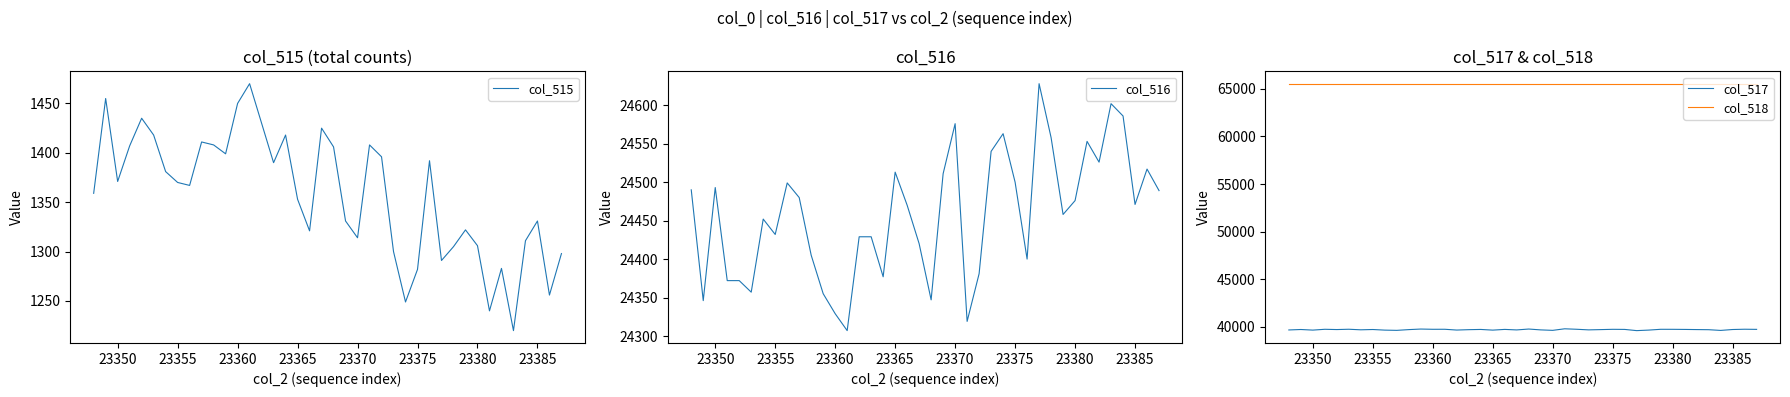

What is the maximum value shown in the chart?

65535